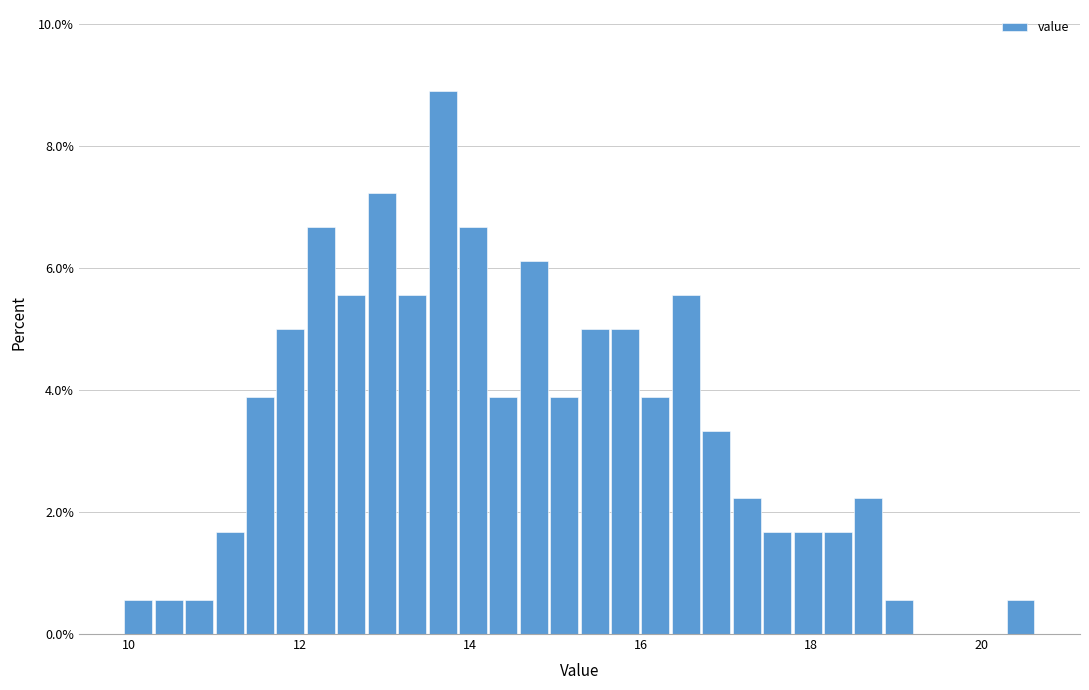

Around what value on the x-axis is the tallest bar? Give the approximate position of its centre, as read against the axis.

13.6